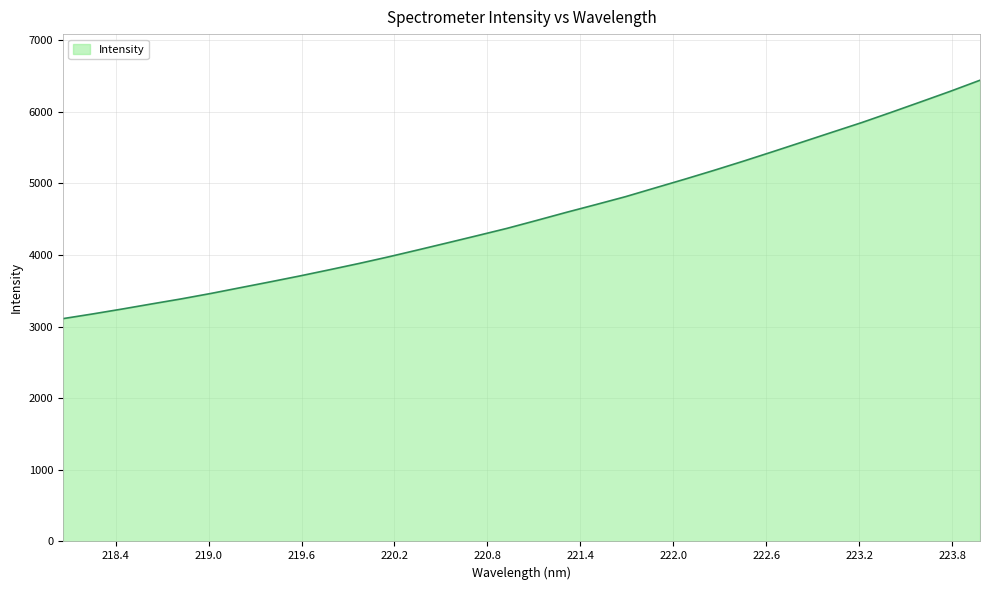

Count the number of data series in this chart.

1